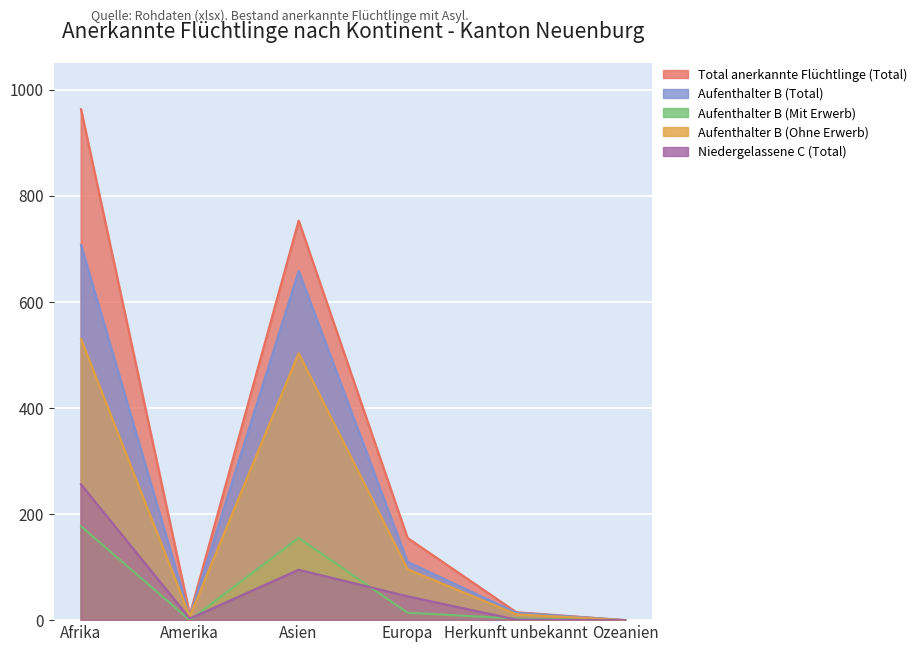

What are all the series names shown in the legend?

Total anerkannte Flüchtlinge (Total), Aufenthalter B (Total), Aufenthalter B (Mit Erwerb), Aufenthalter B (Ohne Erwerb), Niedergelassene C (Total)